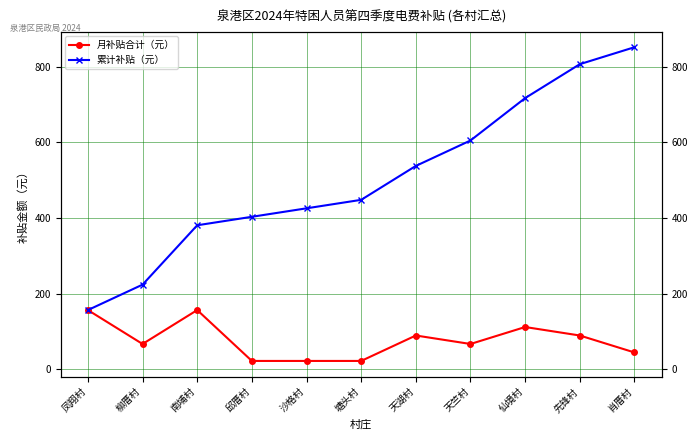

True or false: 累计补贴（元） and 月补贴合计（元） cross at least once.

False